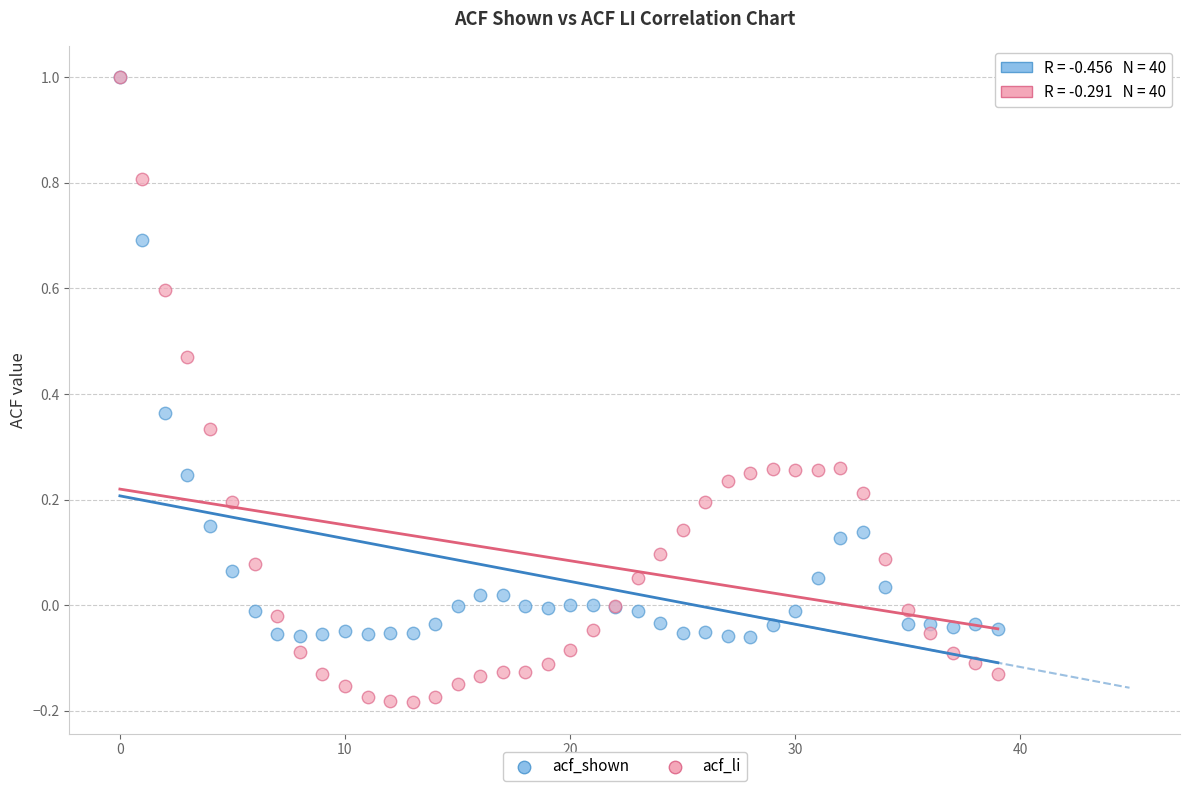

Which series reaches the minimum Y coordinate?

acf_li